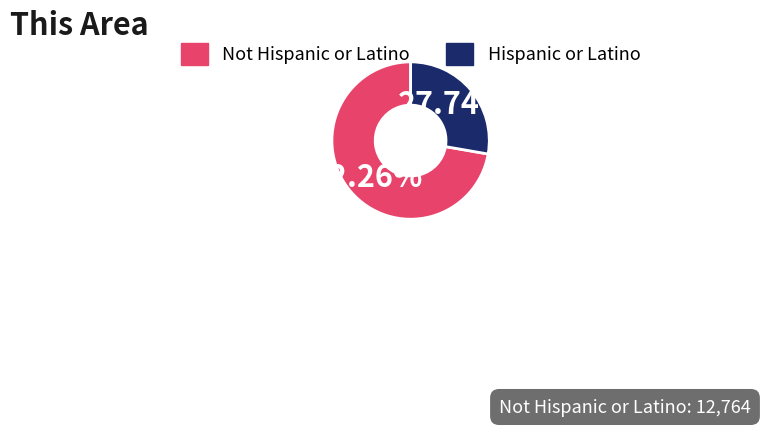

Is the sum of Hispanic or Latino and Not Hispanic or Latino greater than half?

Yes